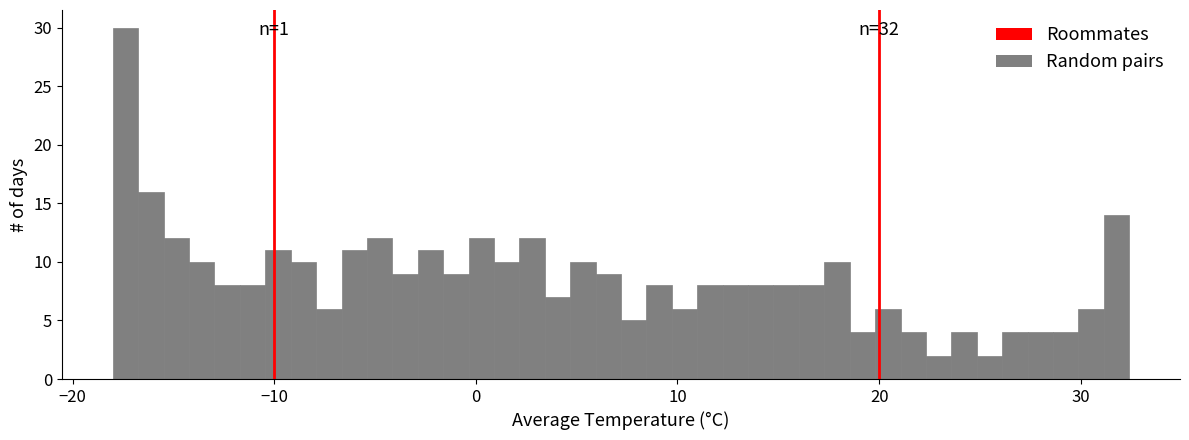

Around what value on the x-axis is the tallest bar? Give the approximate position of its centre, as read against the axis.

-17